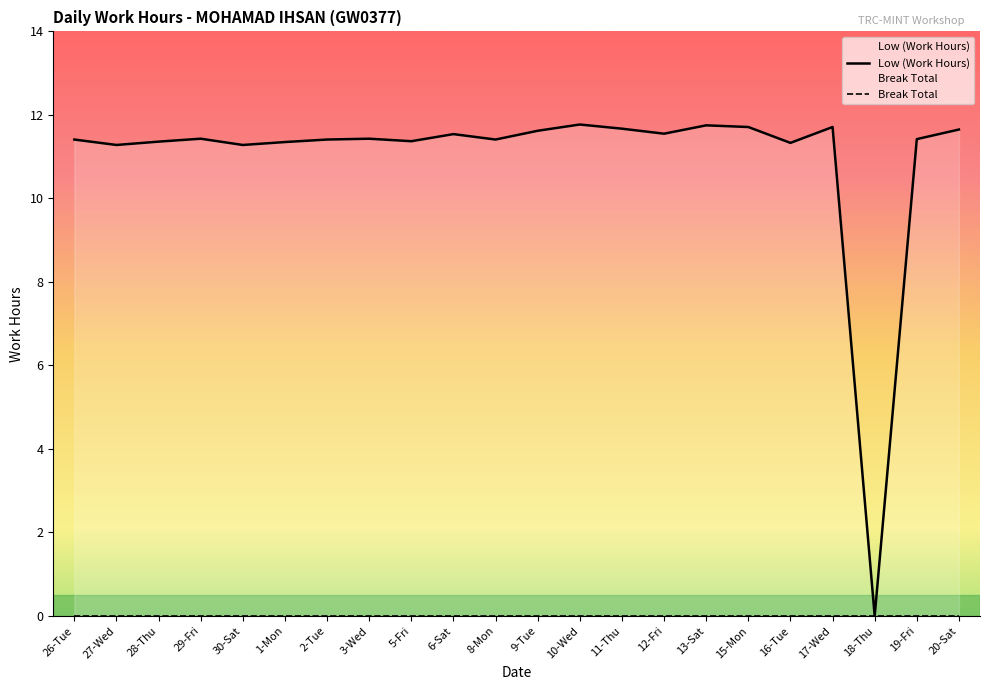

Where is the data nearest to the value 5?

18-Thu